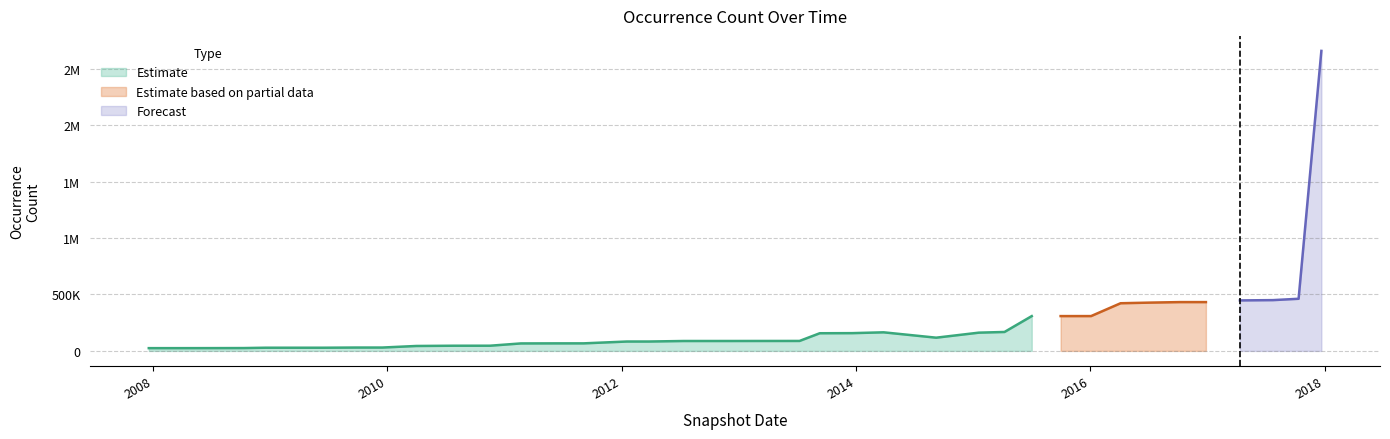

Where does the data first go above 88041?

2013-05-21